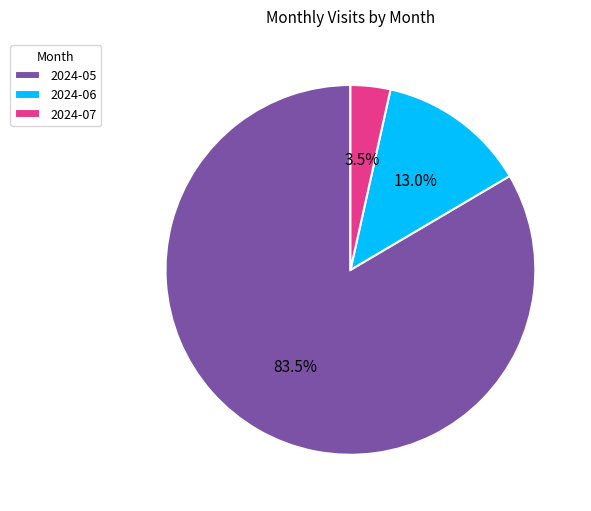

Approximately how many times larger is the value at 2024-05 compared to 2024-06?

6.4